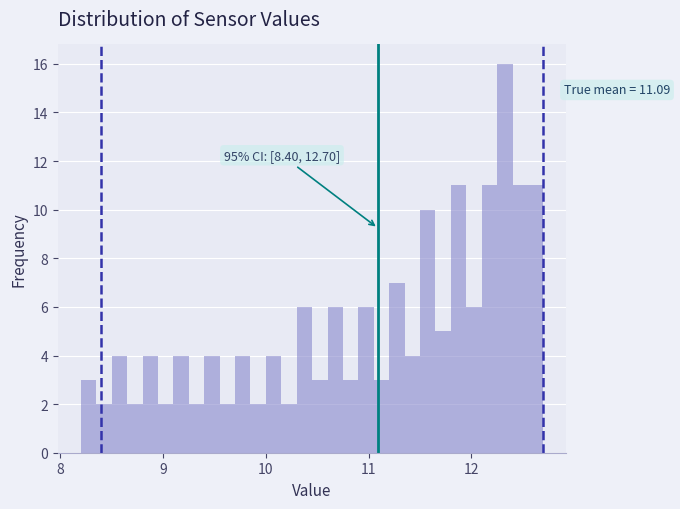

Read against the x-axis, roughly where is the centre of the tallest bar?

12.3